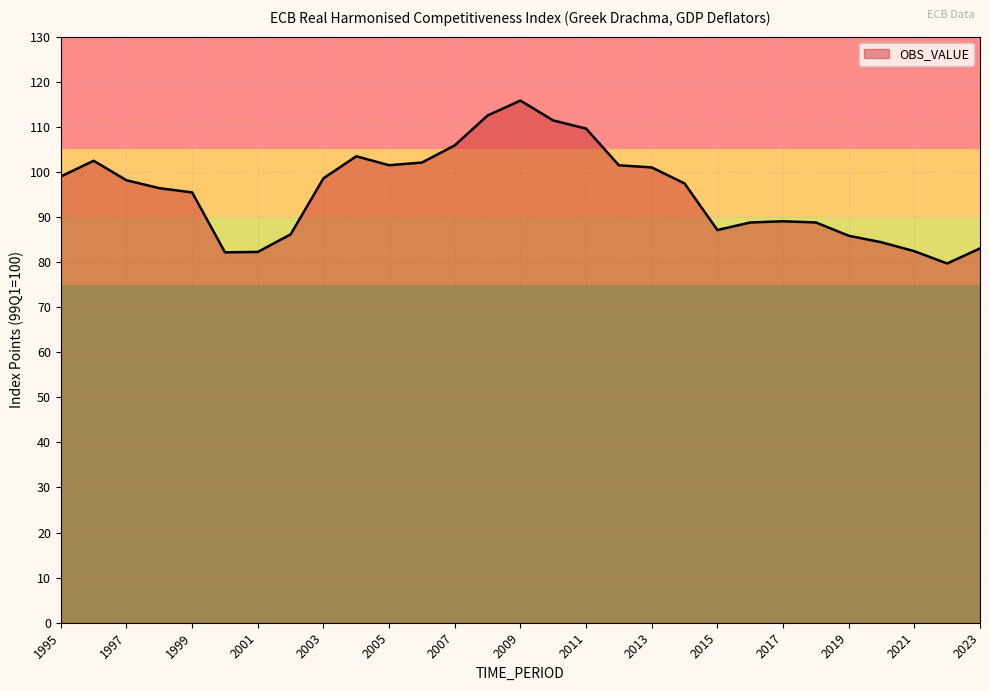

How many distinct data groups are displayed?

1